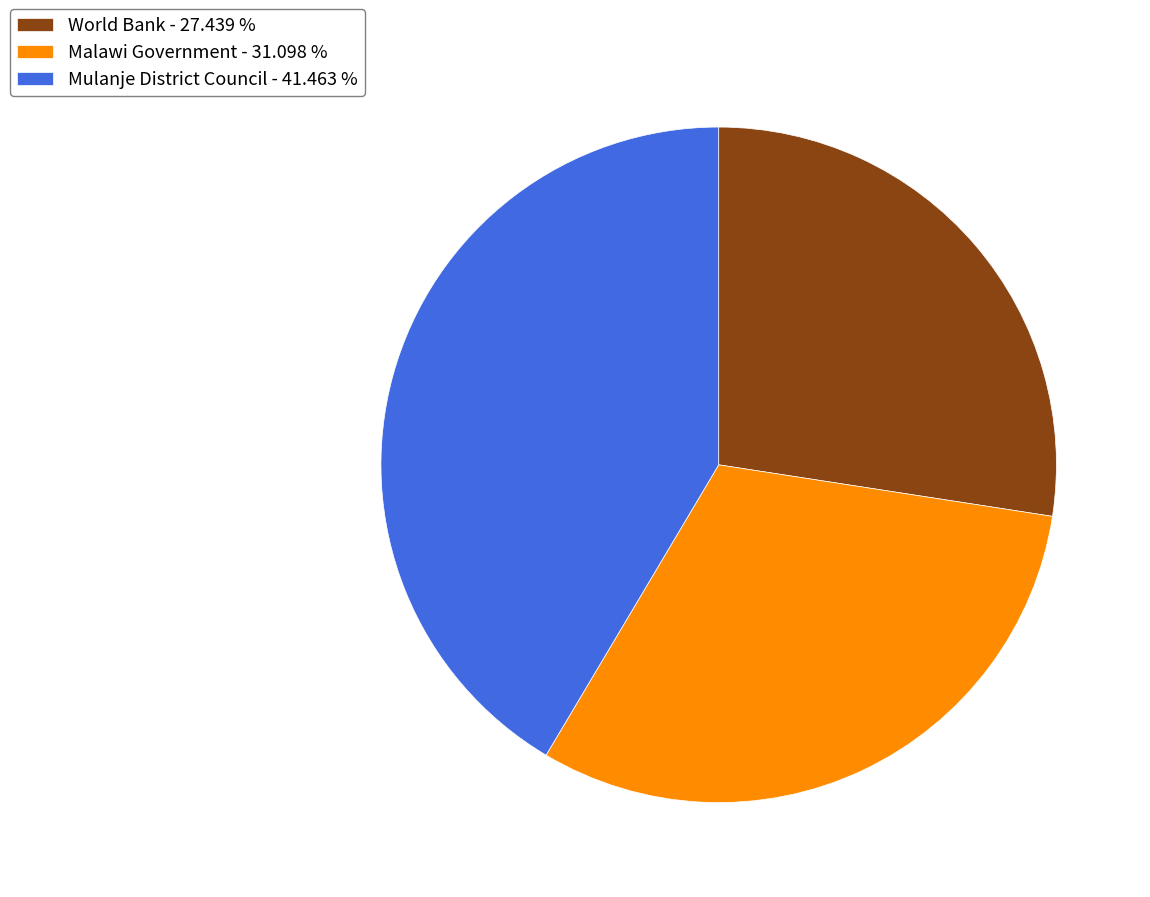

Between World Bank - 27.439 % and Mulanje District Council - 41.463 %, which is larger?

Mulanje District Council - 41.463 %